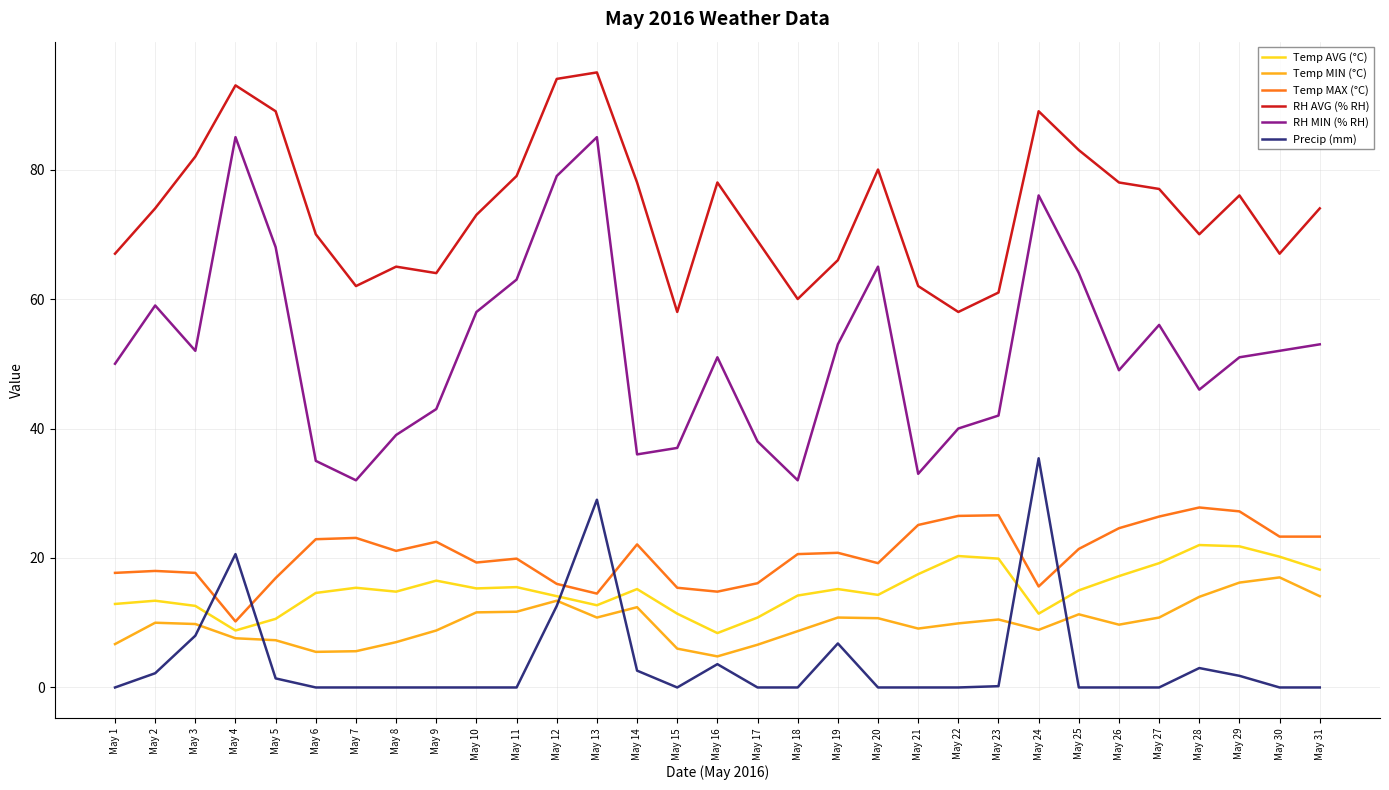

How many times do Temp AVG (°C) and Precip (mm) cross each other?

6